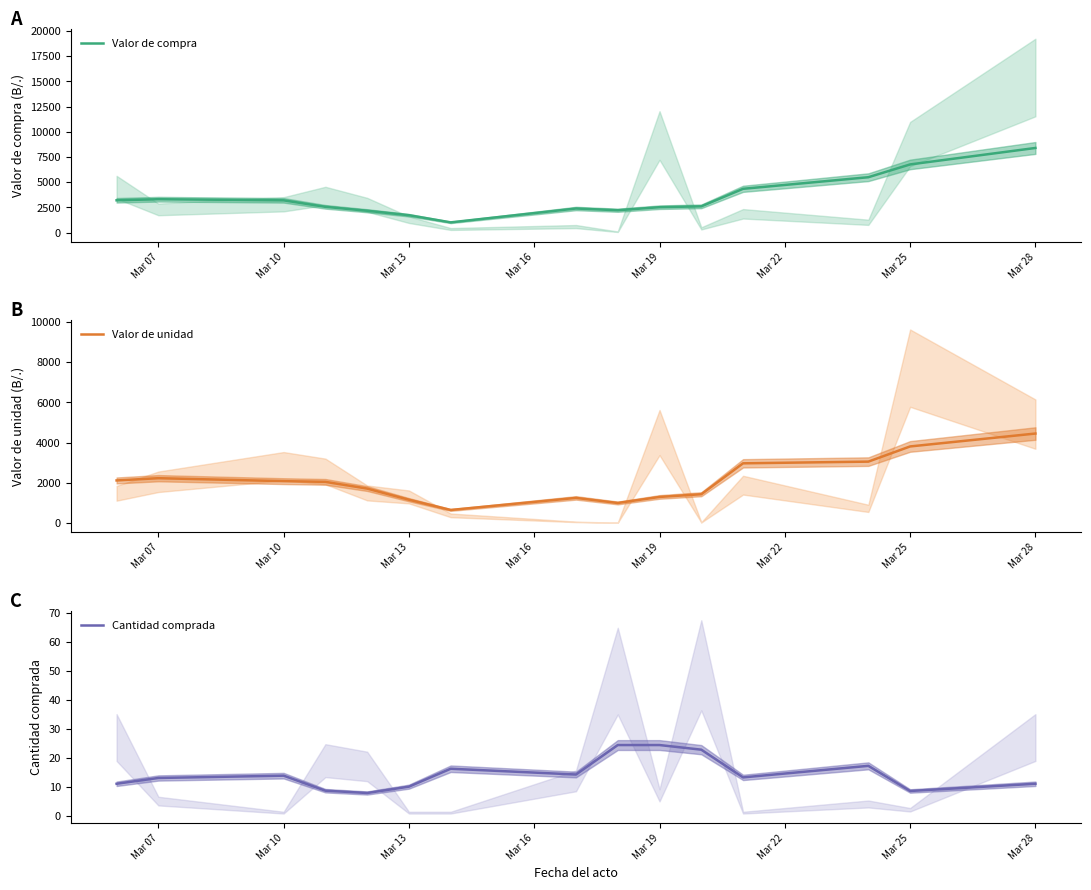

What is the maximum value for Valor de compra?

8399.1